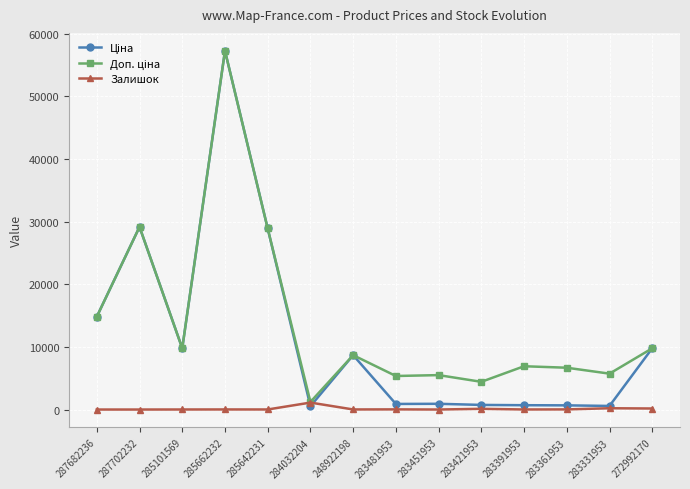

The Залишок series shows 113.0 at 283421953. True or false?

True